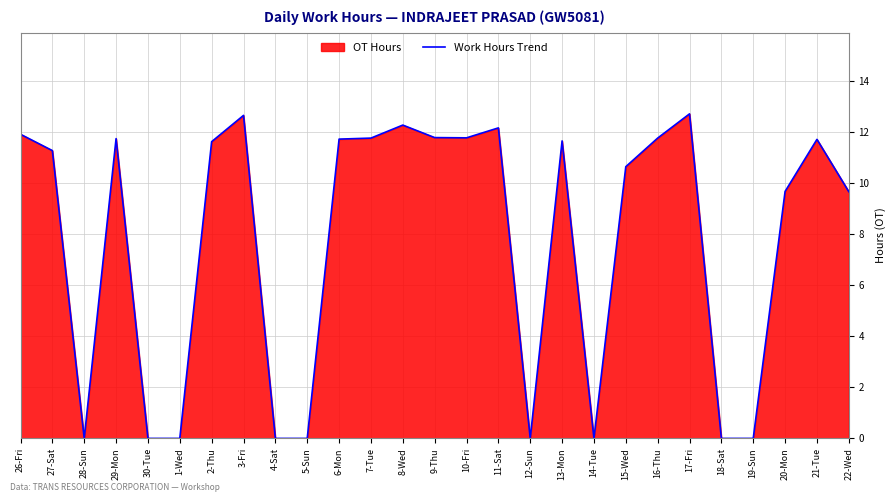

At which category does the data reach its first local peak?

29-Mon